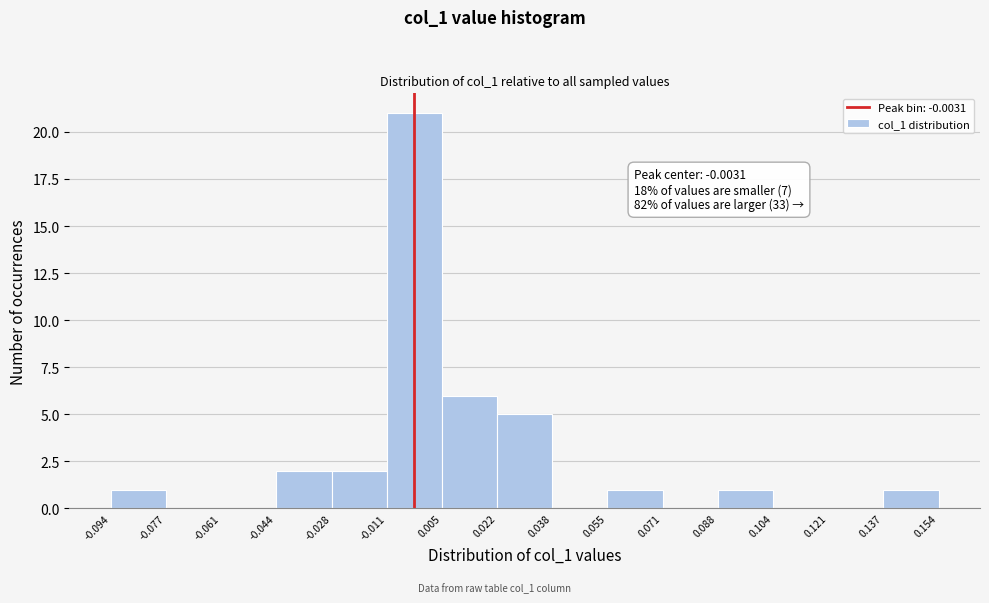

Over which range of the x-axis is the bar tallest?

-0.011 to 0.005